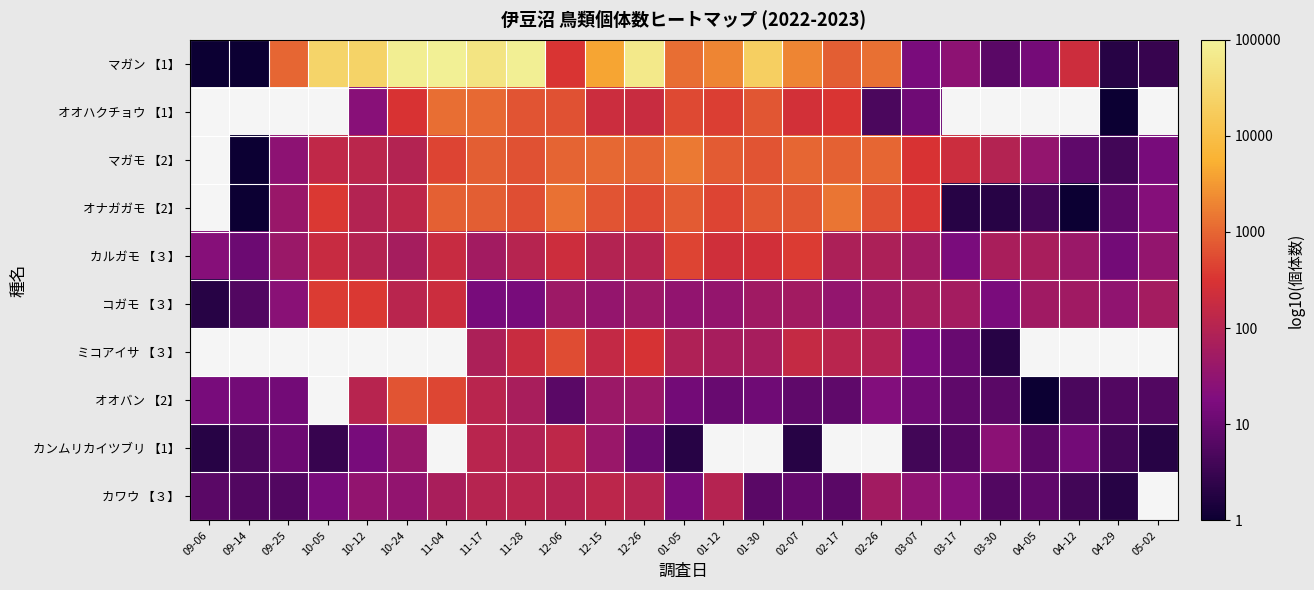

What is the minimum value for カワウ 【３】?

0.3